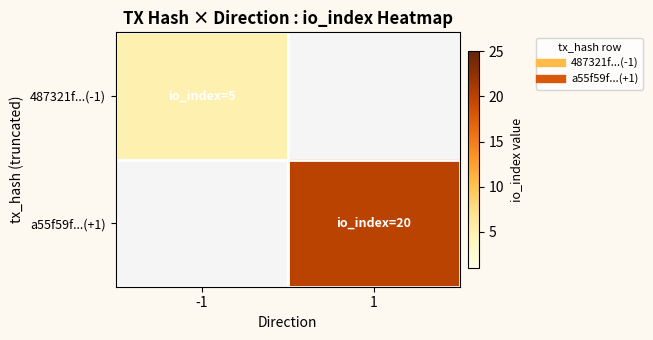

Count the number of categories in the chart.

2